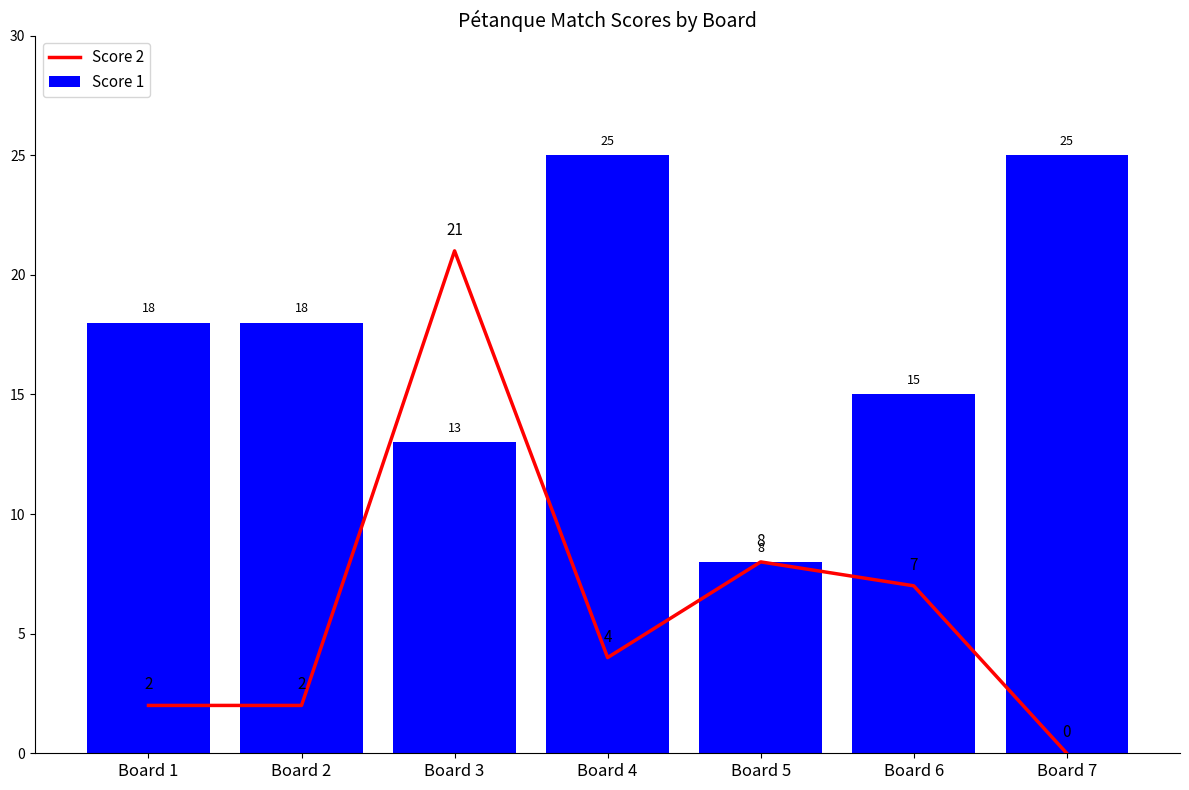

Rank the series by their maximum value, from highest to lowest.

Score 1, Score 2